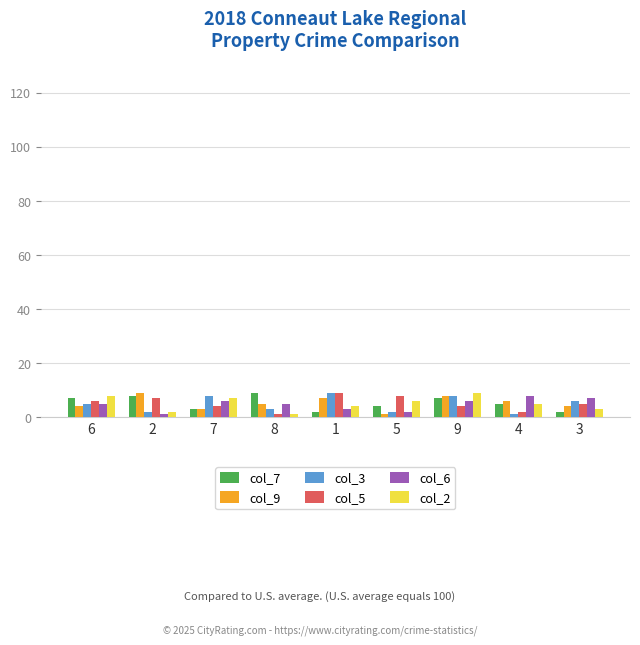

The col_5 series shows 4 at 9. True or false?

True